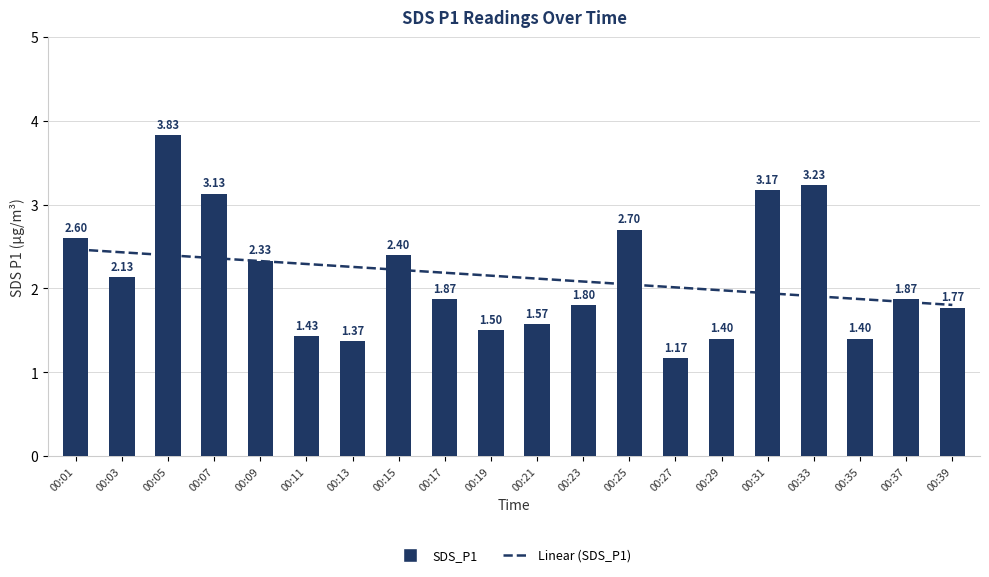

At how many categories does at least one series exceed 2?

16